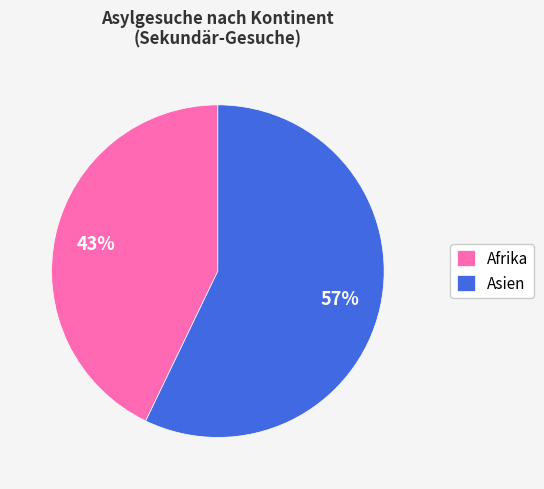

What is the ratio of the value at Asien to the value at Afrika?

1.3